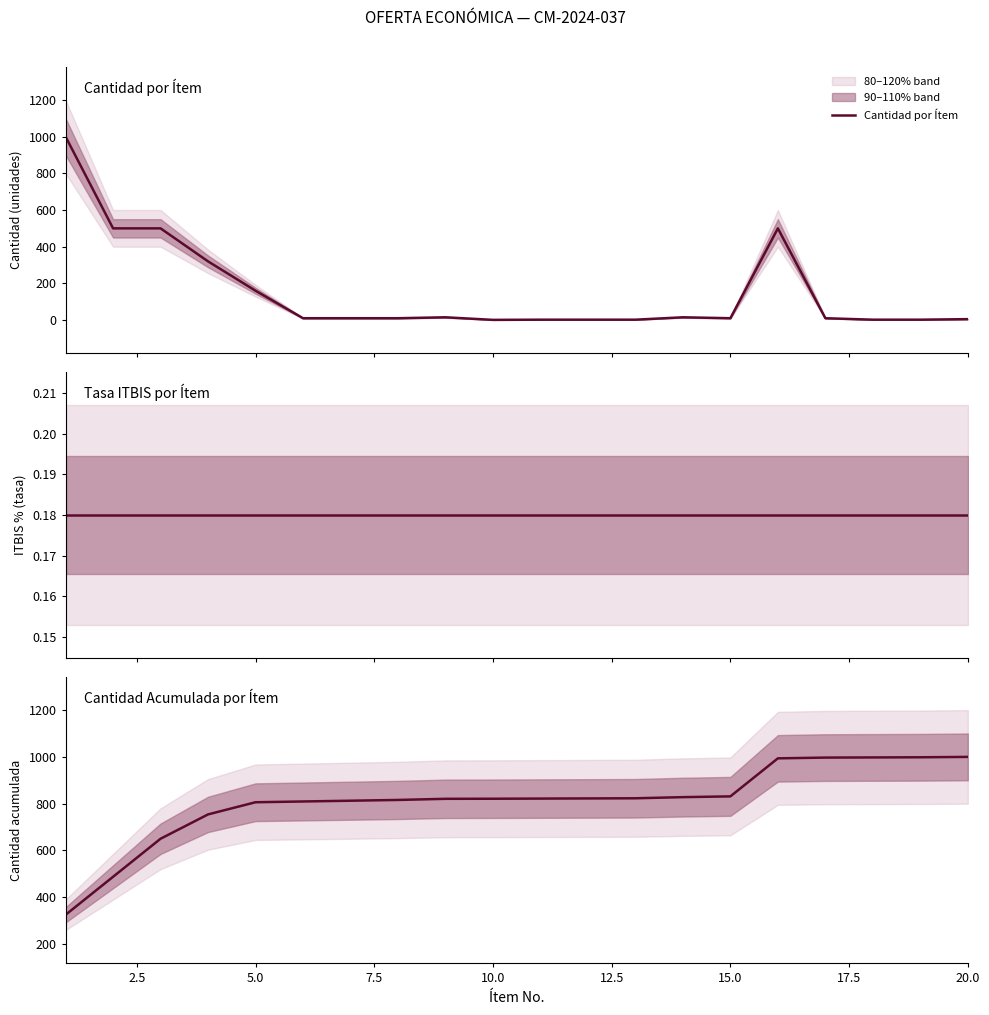

How many data points in Cantidad Acumulada por Ítem are less than 821?

9